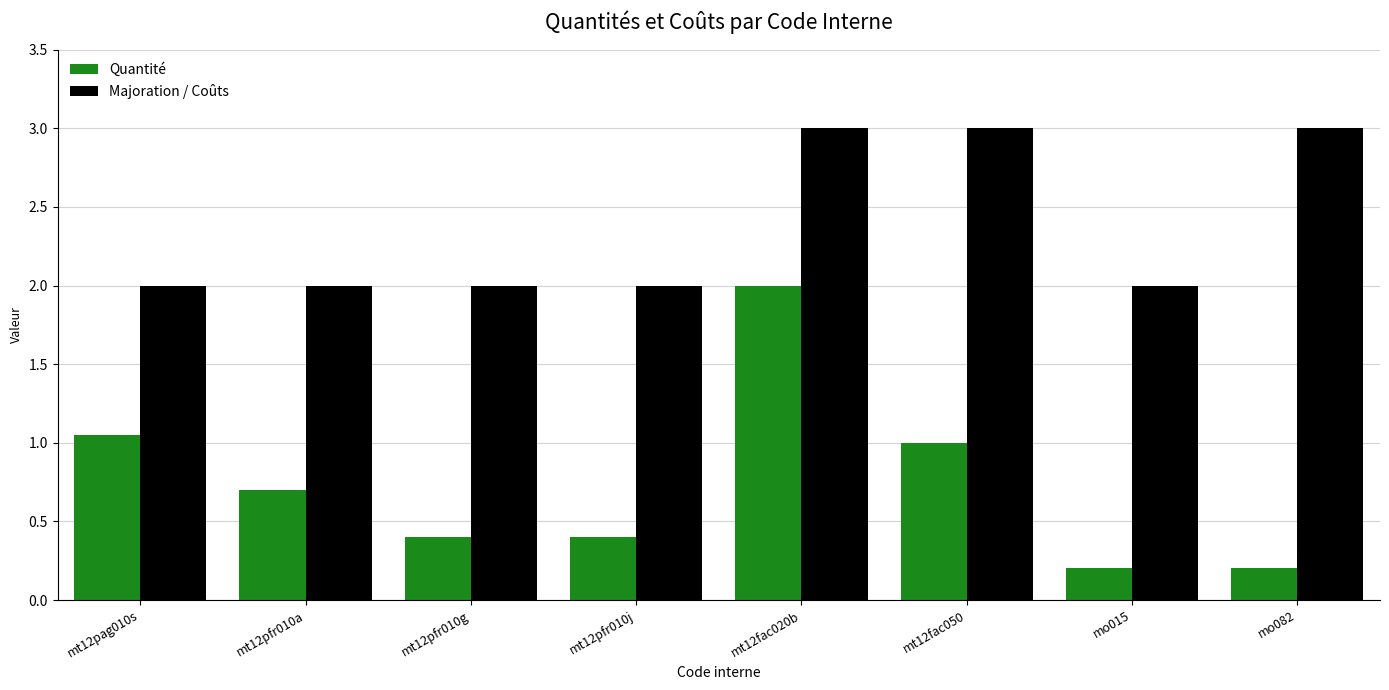

What is the spread (max minus min) of values at mt12fac050?

2.0